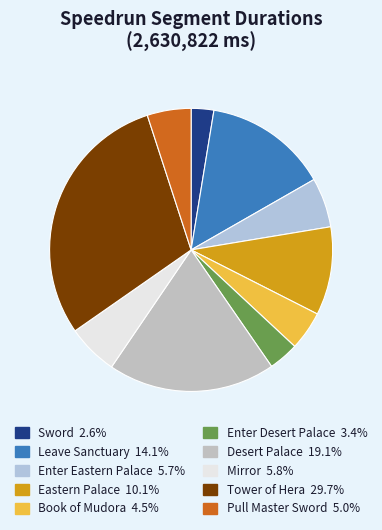

Does Eastern Palace represent more than half of the total?

No